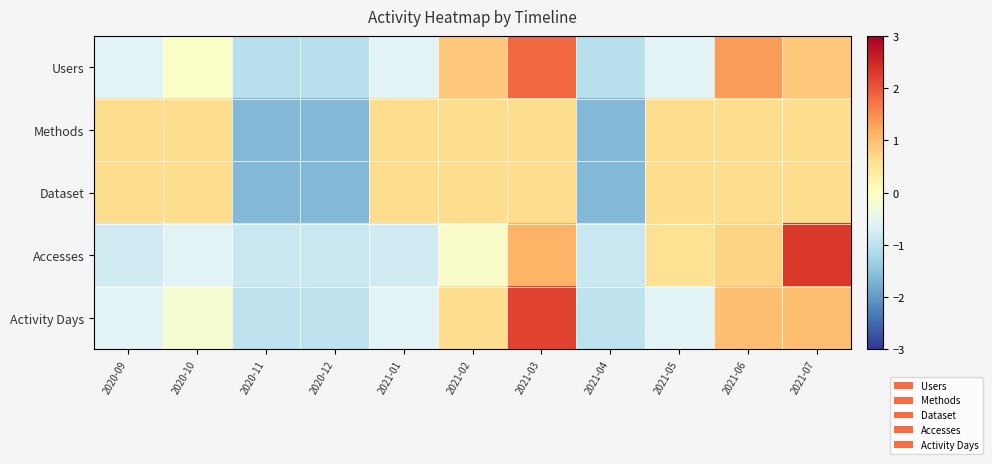

Reading right to left, list all the values displayed in this chart.

Users: 2021-07=0.9	2021-06=1.4	2021-05=-0.6	2021-04=-1.0	2021-03=1.8	2021-02=0.9	2021-01=-0.6	2020-12=-1.0	2020-11=-1.0	2020-10=-0.1	2020-09=-0.6
Methods: 2021-07=0.6	2021-06=0.6	2021-05=0.6	2021-04=-1.6	2021-03=0.6	2021-02=0.6	2021-01=0.6	2020-12=-1.6	2020-11=-1.6	2020-10=0.6	2020-09=0.6
Dataset: 2021-07=0.6	2021-06=0.6	2021-05=0.6	2021-04=-1.6	2021-03=0.6	2021-02=0.6	2021-01=0.6	2020-12=-1.6	2020-11=-1.6	2020-10=0.6	2020-09=0.6
Accesses: 2021-07=2.3	2021-06=0.7	2021-05=0.5	2021-04=-0.8	2021-03=1.1	2021-02=-0.1	2021-01=-0.8	2020-12=-0.8	2020-11=-0.8	2020-10=-0.6	2020-09=-0.8
Activity Days: 2021-07=1.0	2021-06=1.0	2021-05=-0.6	2021-04=-1.0	2021-03=2.2	2021-02=0.6	2021-01=-0.6	2020-12=-1.0	2020-11=-1.0	2020-10=-0.2	2020-09=-0.6